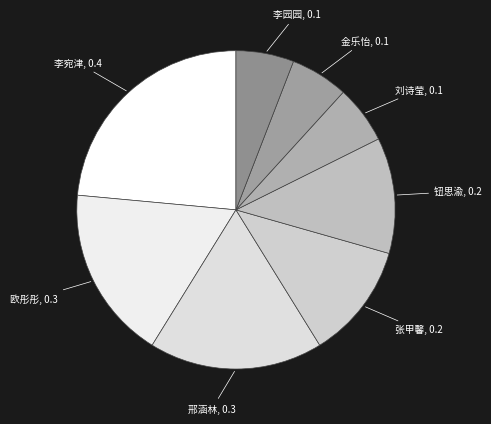

Is there any slice that represents more than half of the pie?

No